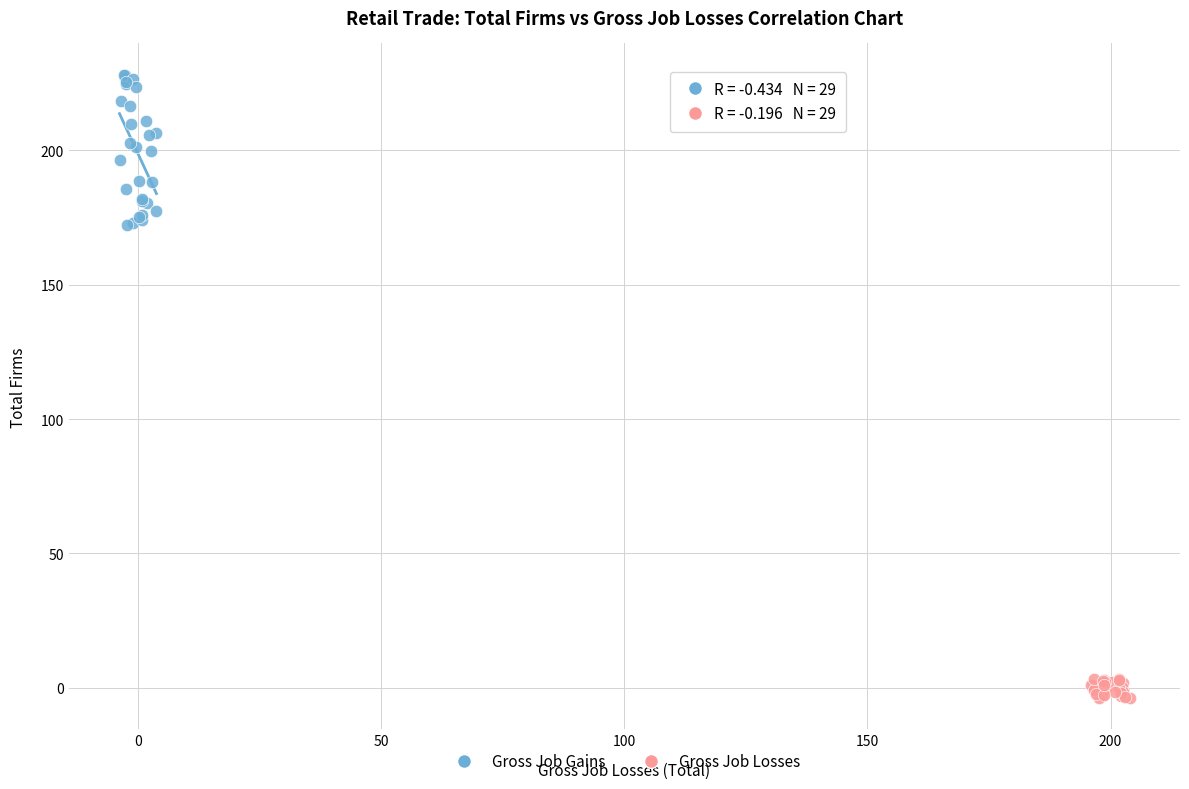

Which series contains the lowest Y value?

Gross Job Losses